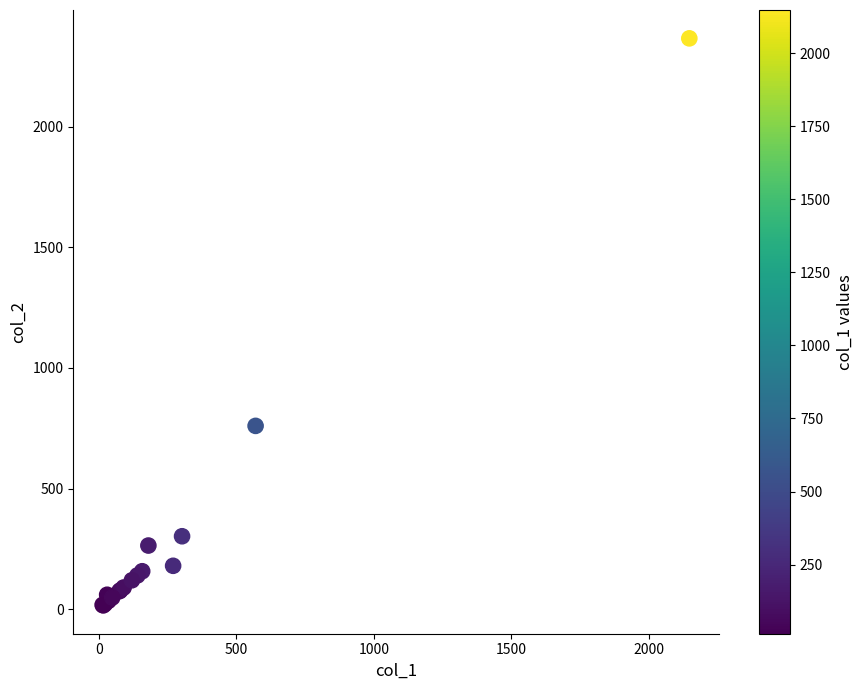

What Y value in the scatter plot is closest to 1191?

760.0